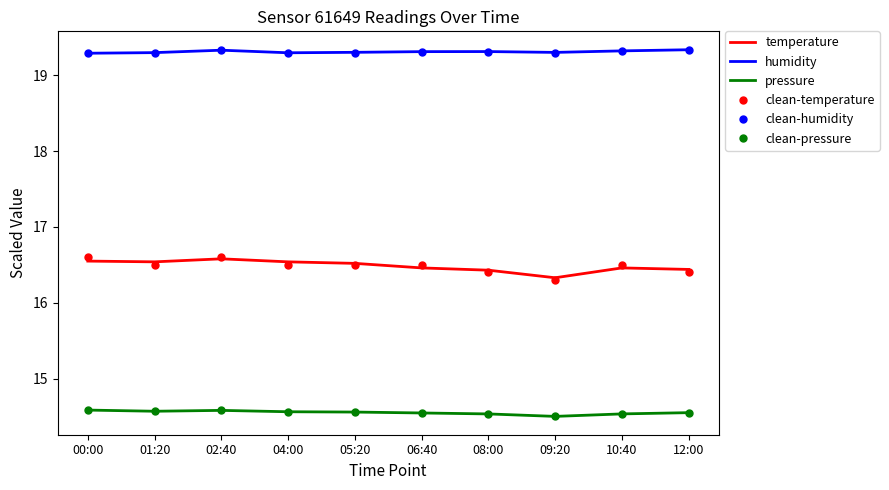

True or false: clean-humidity has a value of 19.3 at 12:00.

True